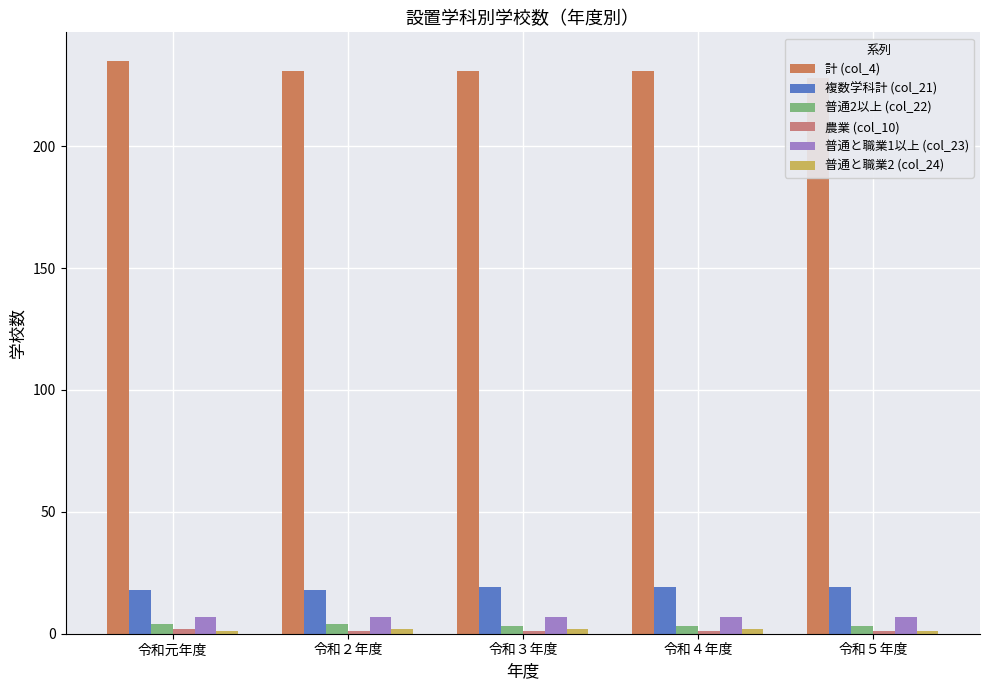

Reading right to left, what are all the values shown in this chart?

計 (col_4): 228	231	231	231	235
複数学科計 (col_21): 19	19	19	18	18
普通2以上 (col_22): 3	3	3	4	4
農業 (col_10): 1	1	1	1	2
普通と職業1以上 (col_23): 7	7	7	7	7
普通と職業2 (col_24): 1	2	2	2	1